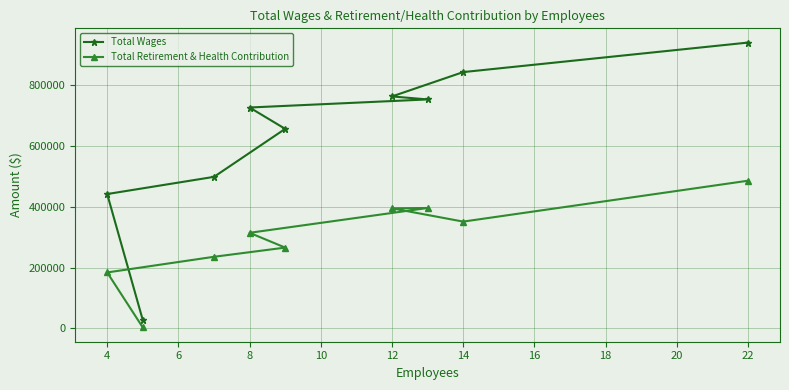

Between 8 and 14, which series saw the biggest shift?

Total Wages